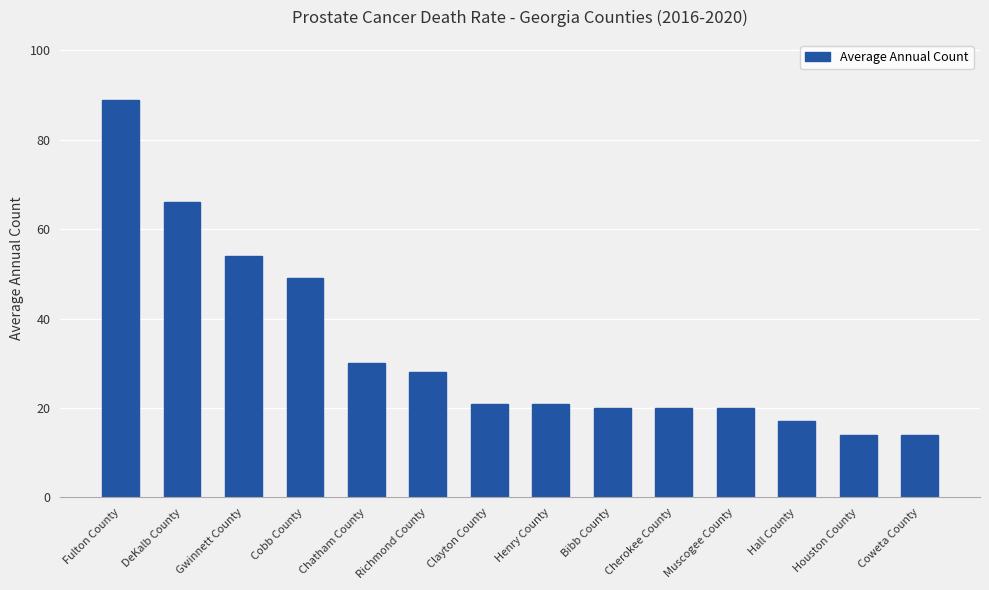

What is the label of the 8th bar from the right?

Clayton County